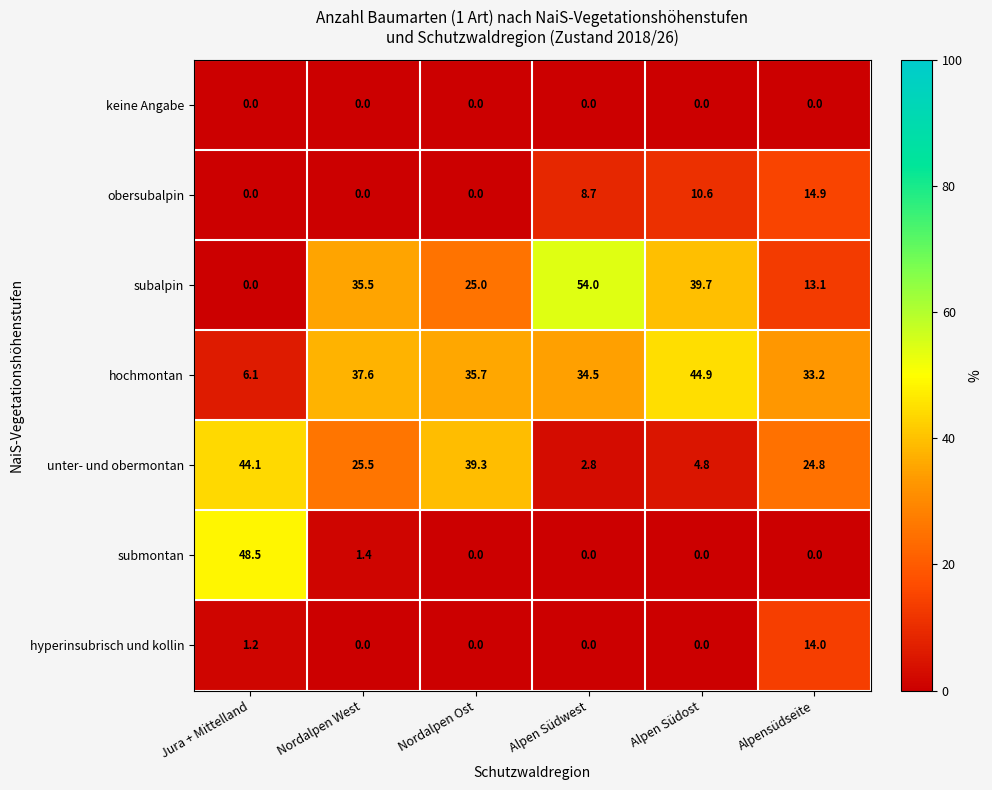

Is it true that hyperinsubrisch und kollin equals 0.0 at Alpen Südost?

True